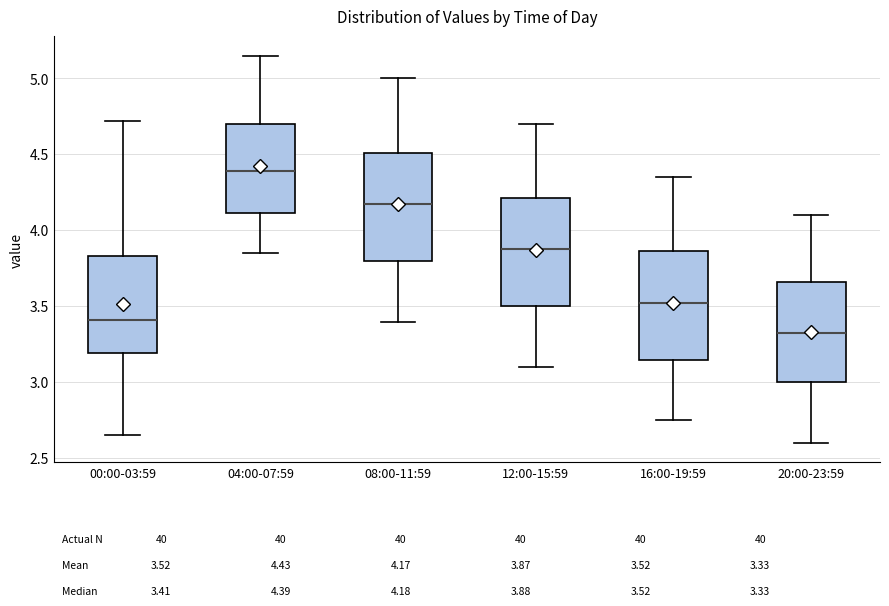

Where does the upper whisker of the box for 08:00-11:59 end on the y-axis? The values are not printed on the chart, so give them approximately, as read against the axis.

5.00